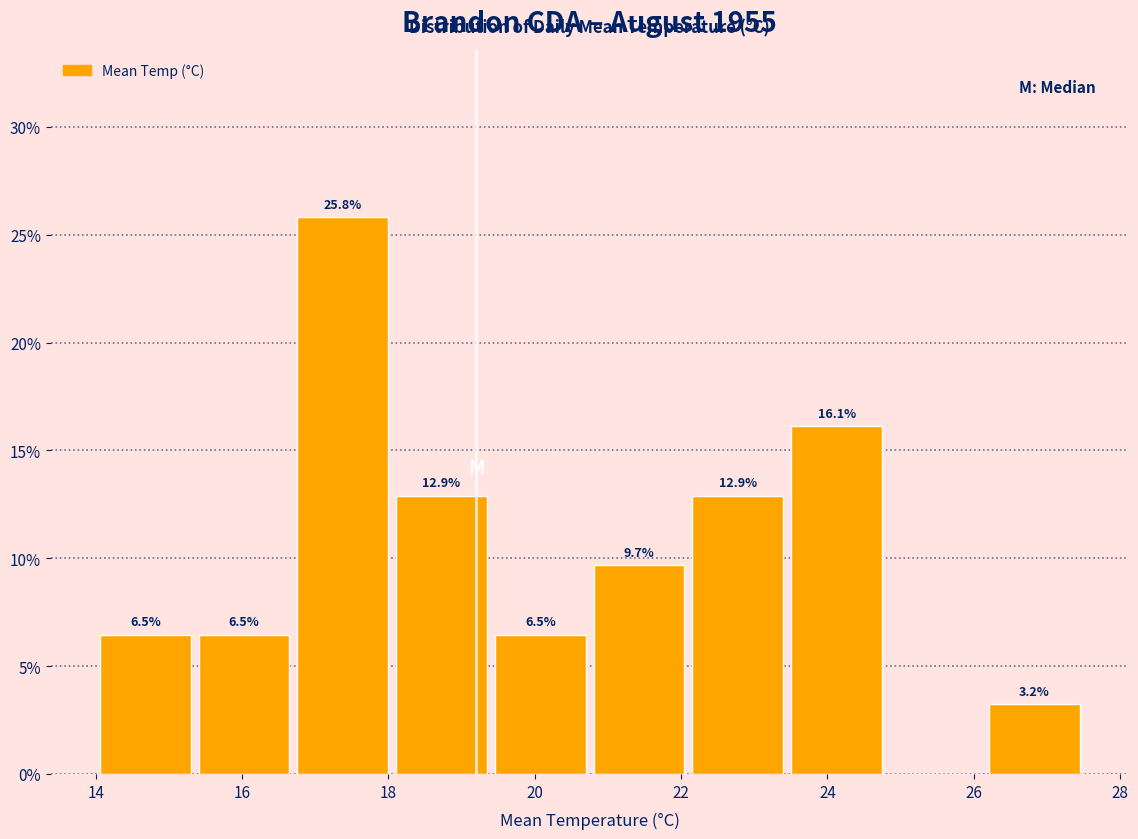

Which range on the x-axis has the tallest bar?

16.70 to 18.05